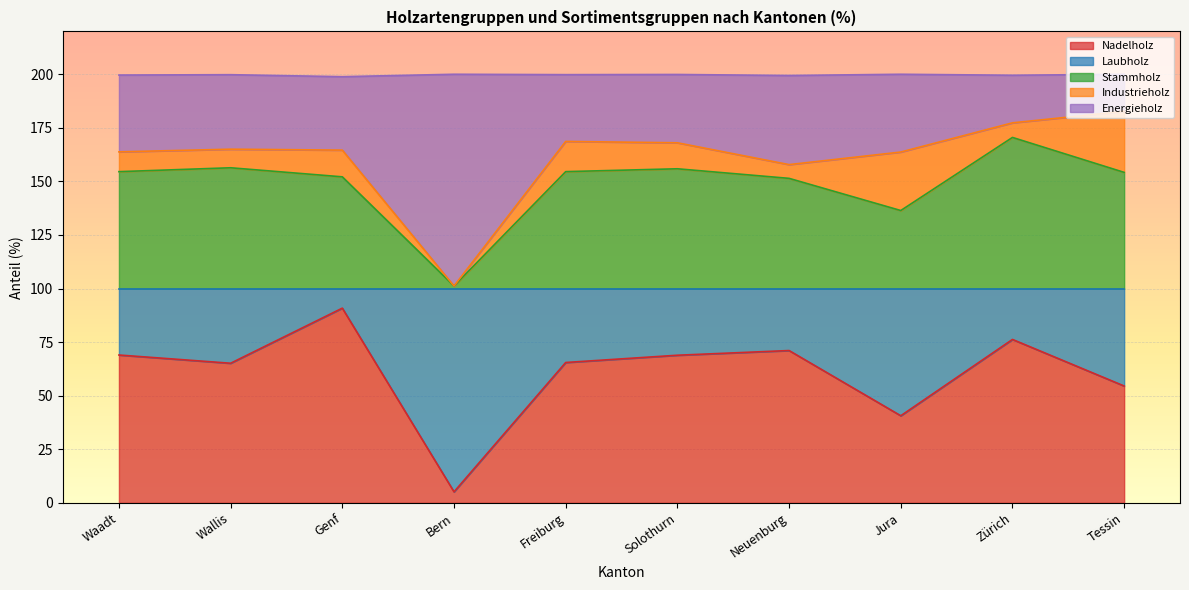

Which series changed the most between Jura and Zürich?

Nadelholz